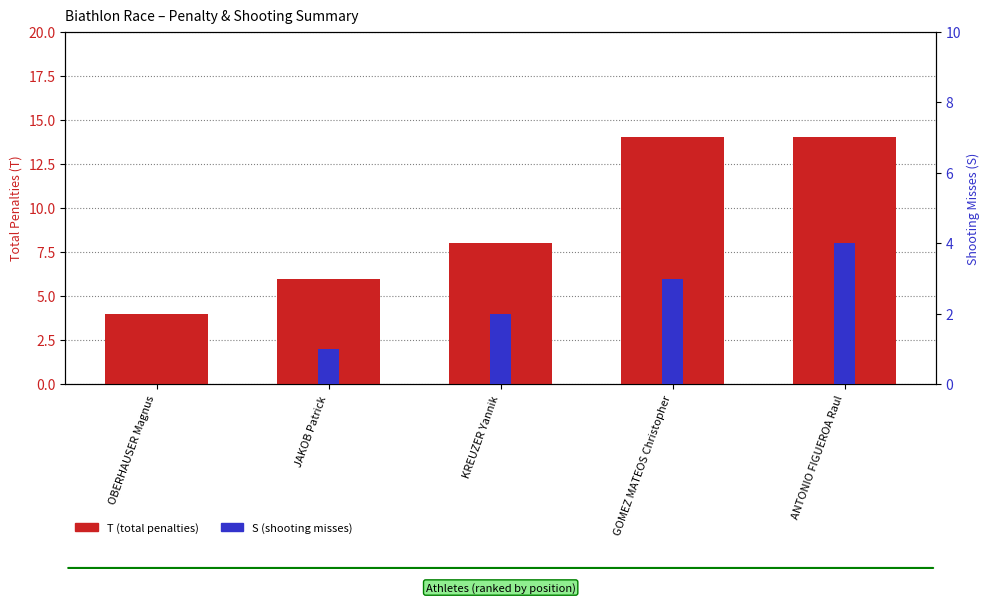

Between OBERHAUSER Magnus and ANTONIO FIGUEROA Raul, which is larger?

ANTONIO FIGUEROA Raul